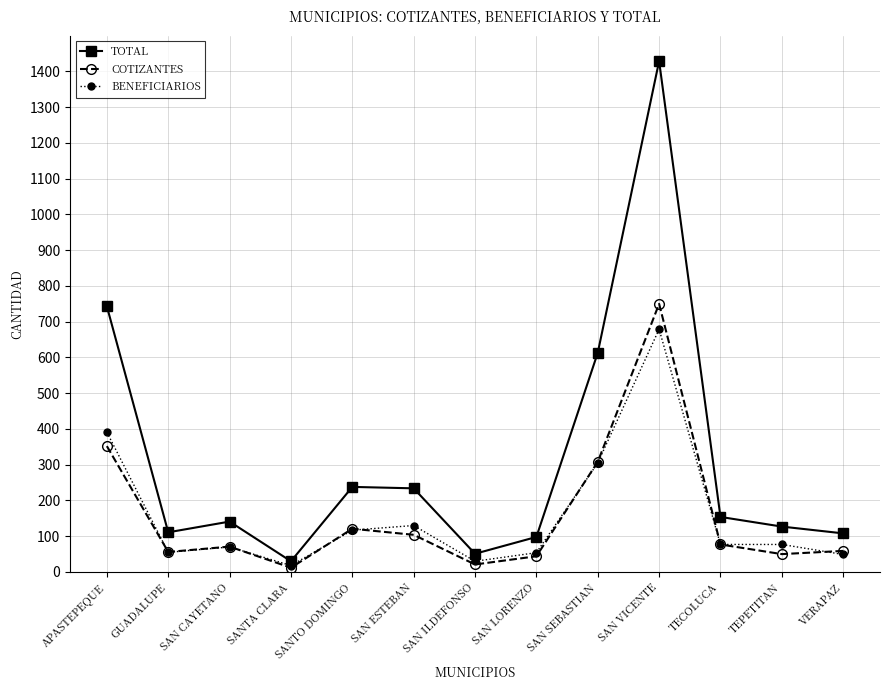

What is the spread (max minus min) of values at TECOLUCA?

77